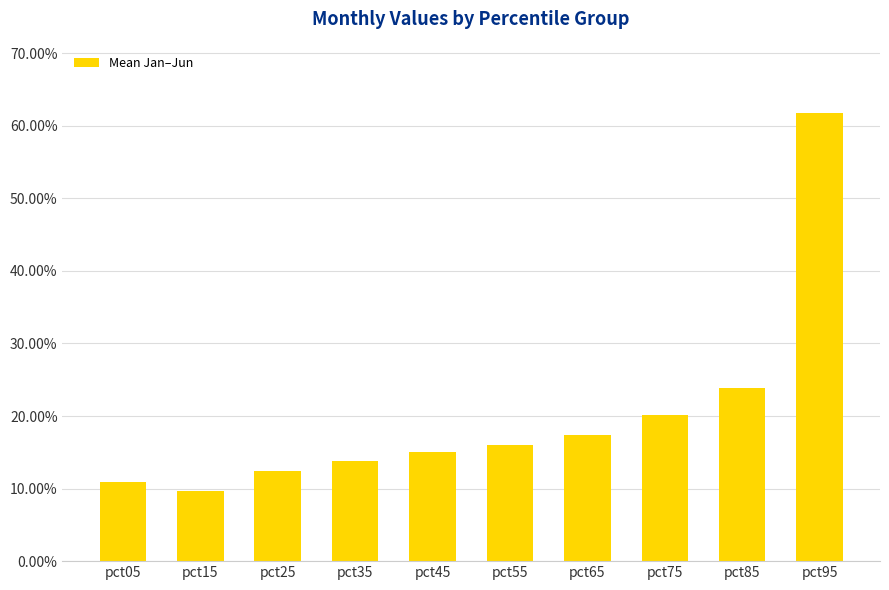

List the labels in order of value, smallest first.

pct15, pct05, pct25, pct35, pct45, pct55, pct65, pct75, pct85, pct95